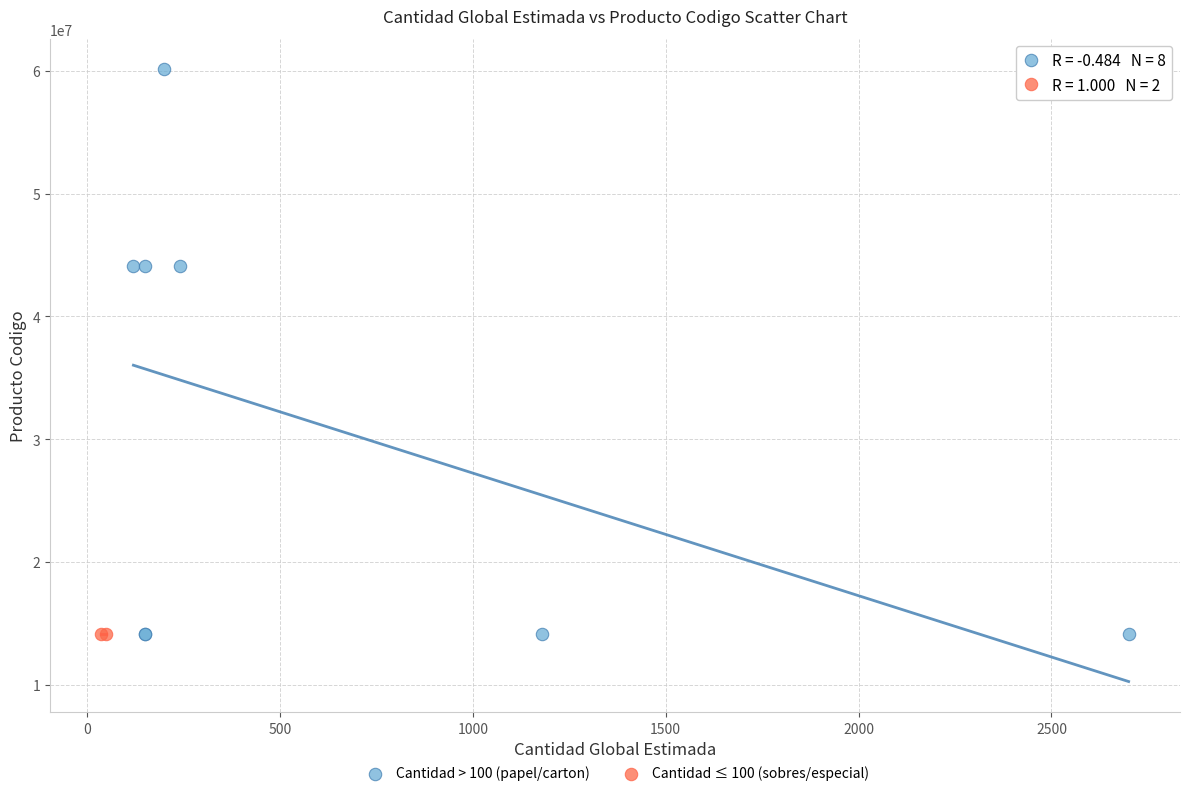

What are all the series names shown in the legend?

Cantidad > 100 (papel/carton), Cantidad ≤ 100 (sobres/especial)